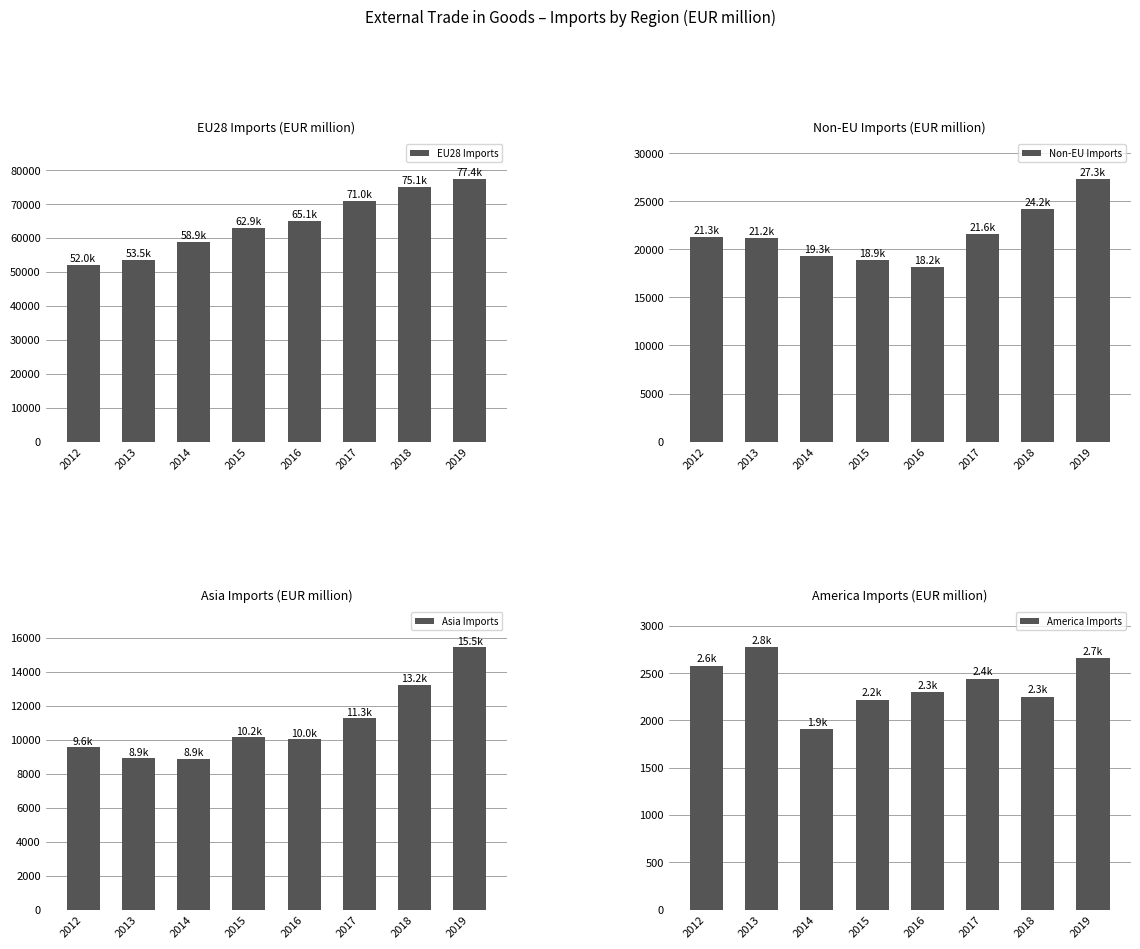

Read the EU28 Imports value at 2016.

65056.2